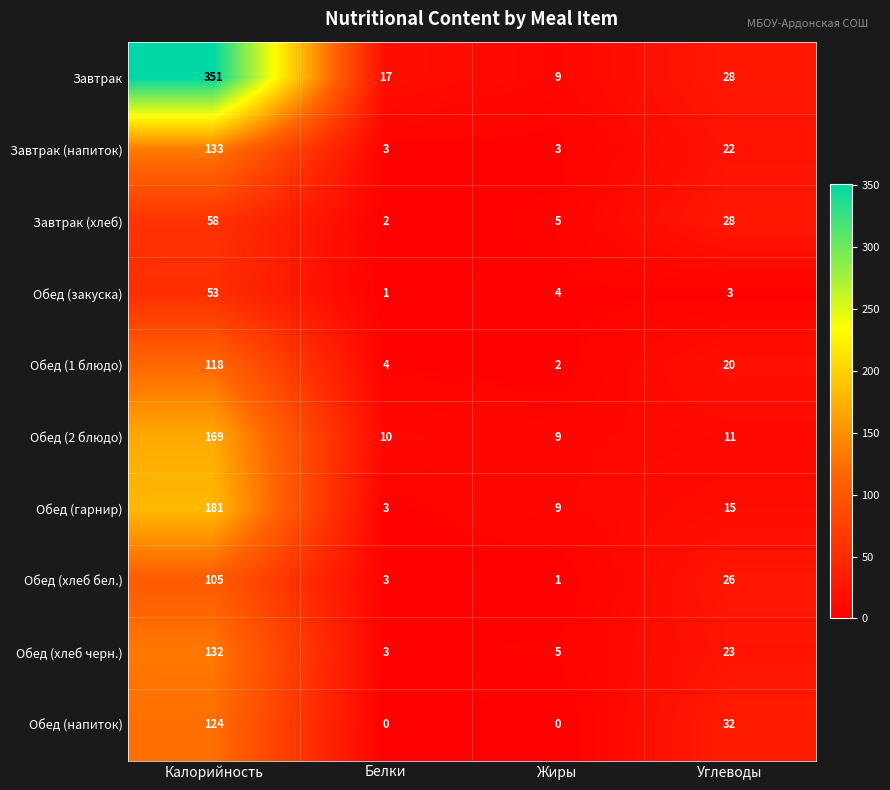

What is the difference between the maximum and minimum values in the Обед (2 блюдо) series?

160